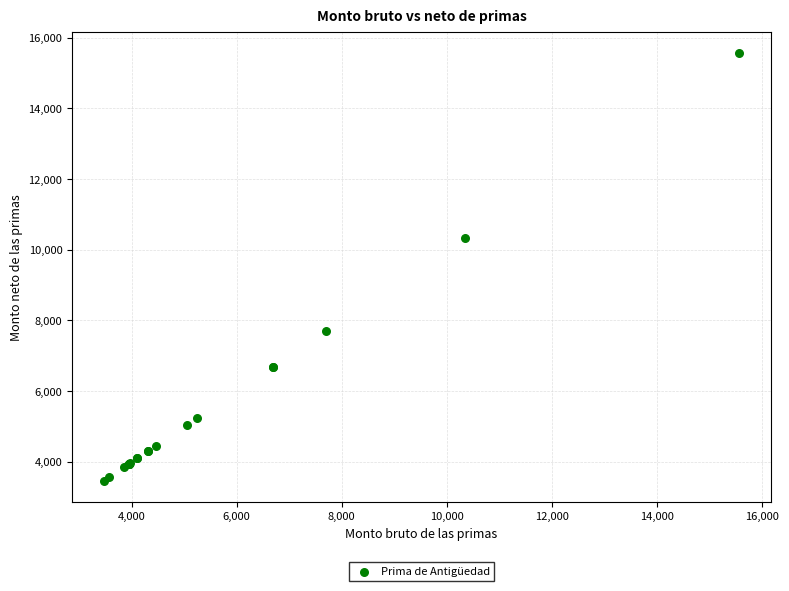

What Y value in the scatter plot is closest to 9517?

10343.6